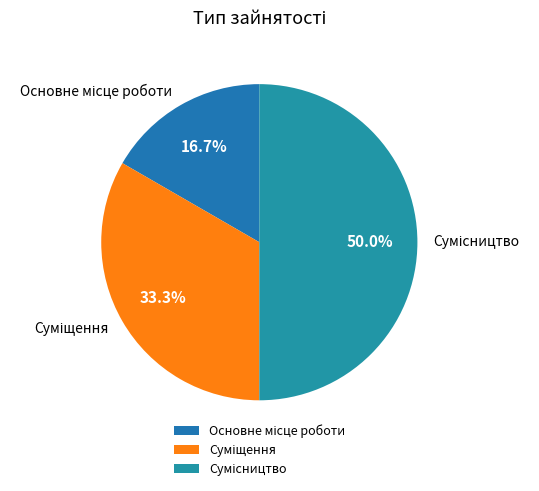

The Сумісництво slice represents 39% of the pie. True or false?

False